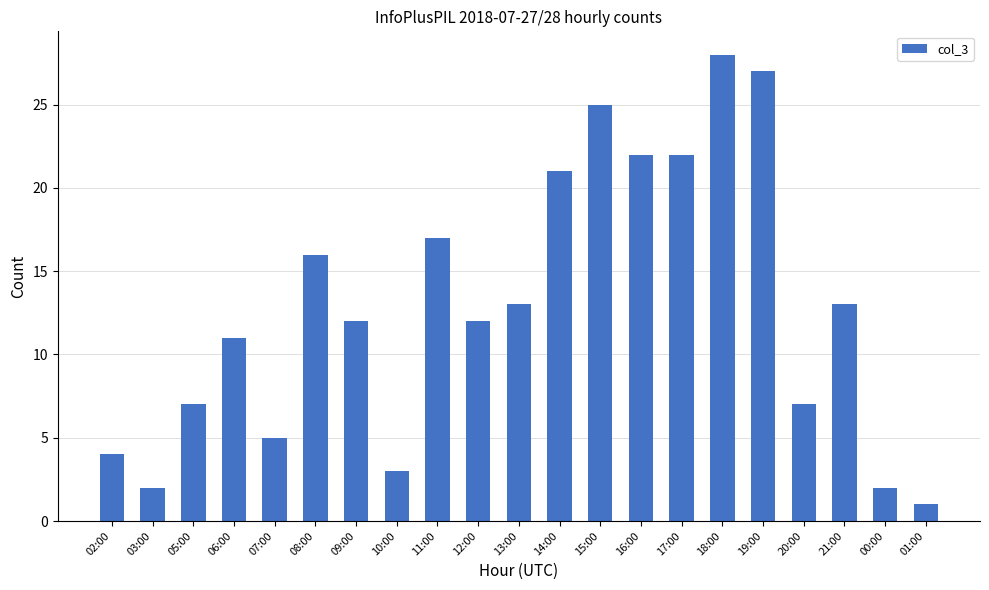

Reading right to left, extract all data points from this chart.

1	2	13	7	27	28	22	22	25	21	13	12	17	3	12	16	5	11	7	2	4